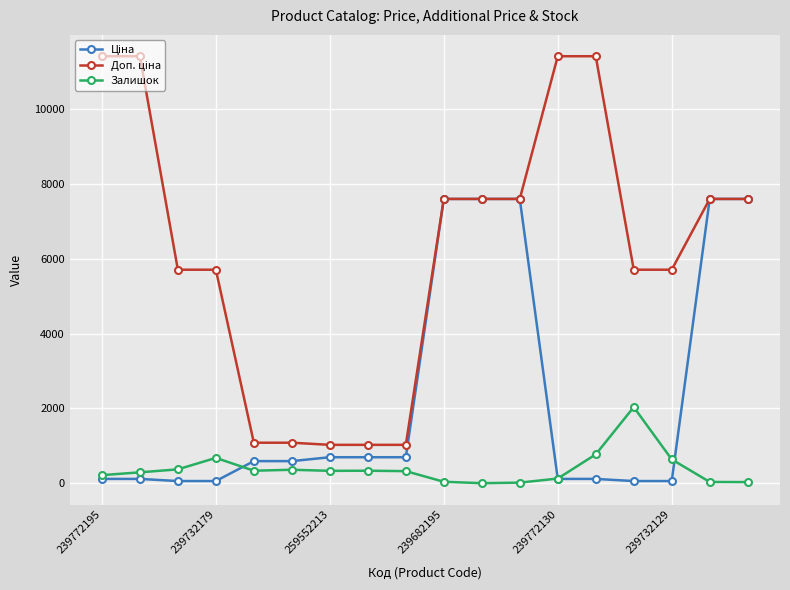

At how many categories does at least one series exceed 7738?

4